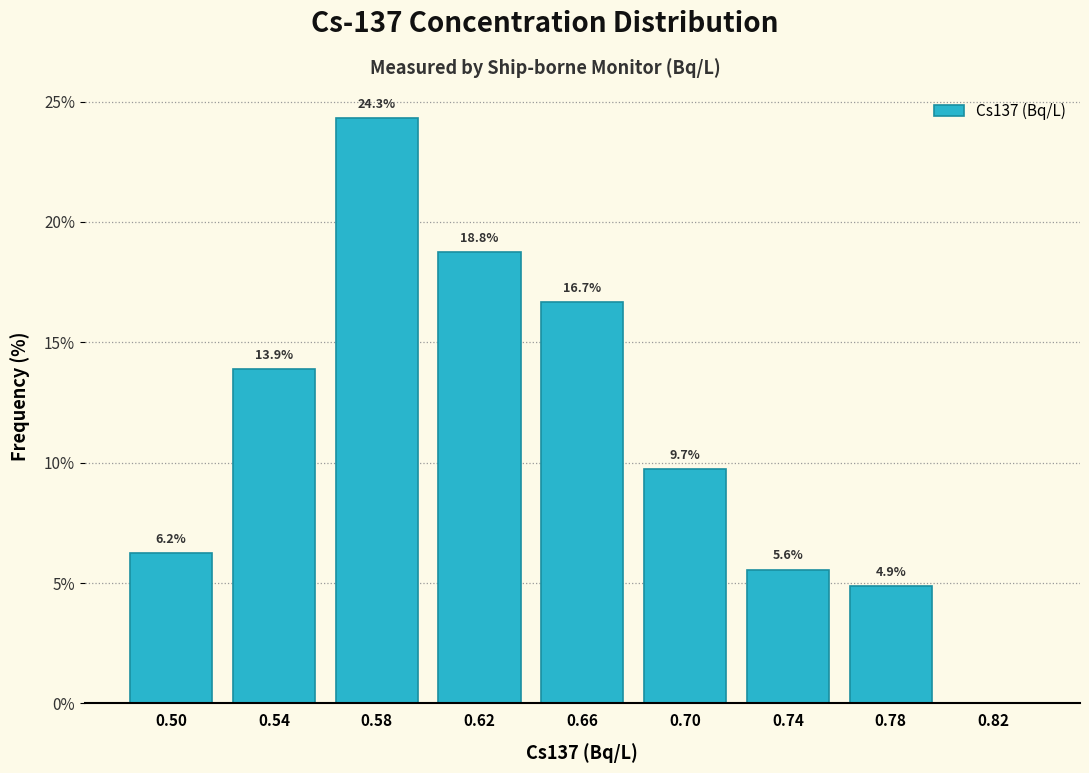

Over which range of the x-axis is the bar tallest?

0.56 to 0.60